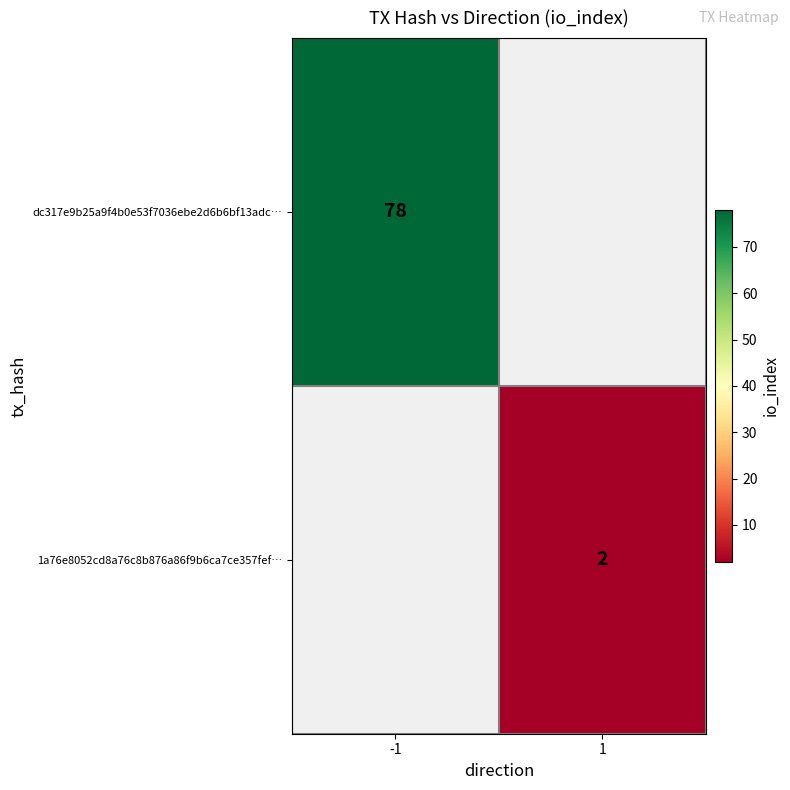

At how many categories does at least one series exceed 36?

1